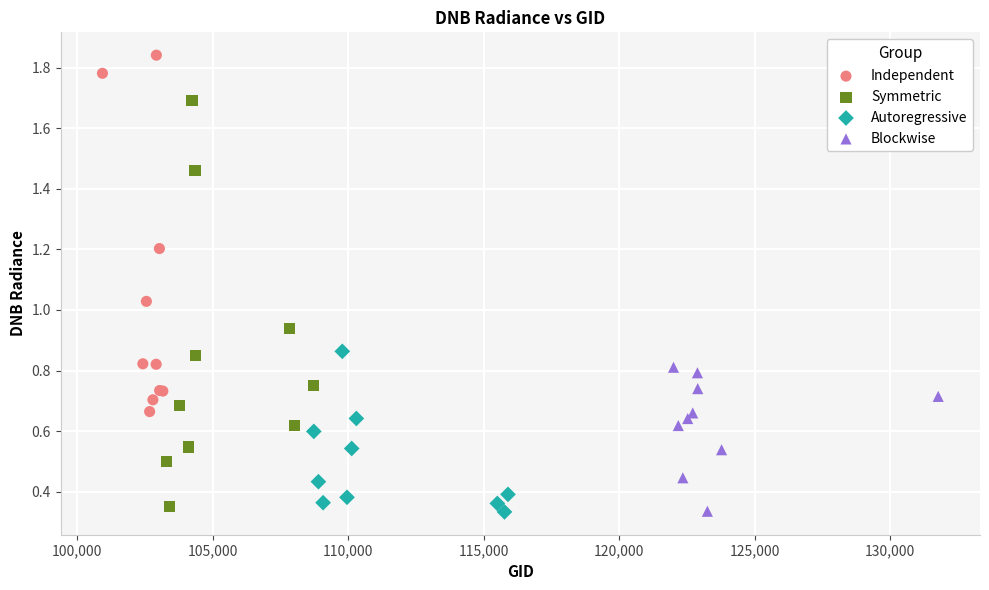

Which series reaches the maximum Y coordinate?

Independent